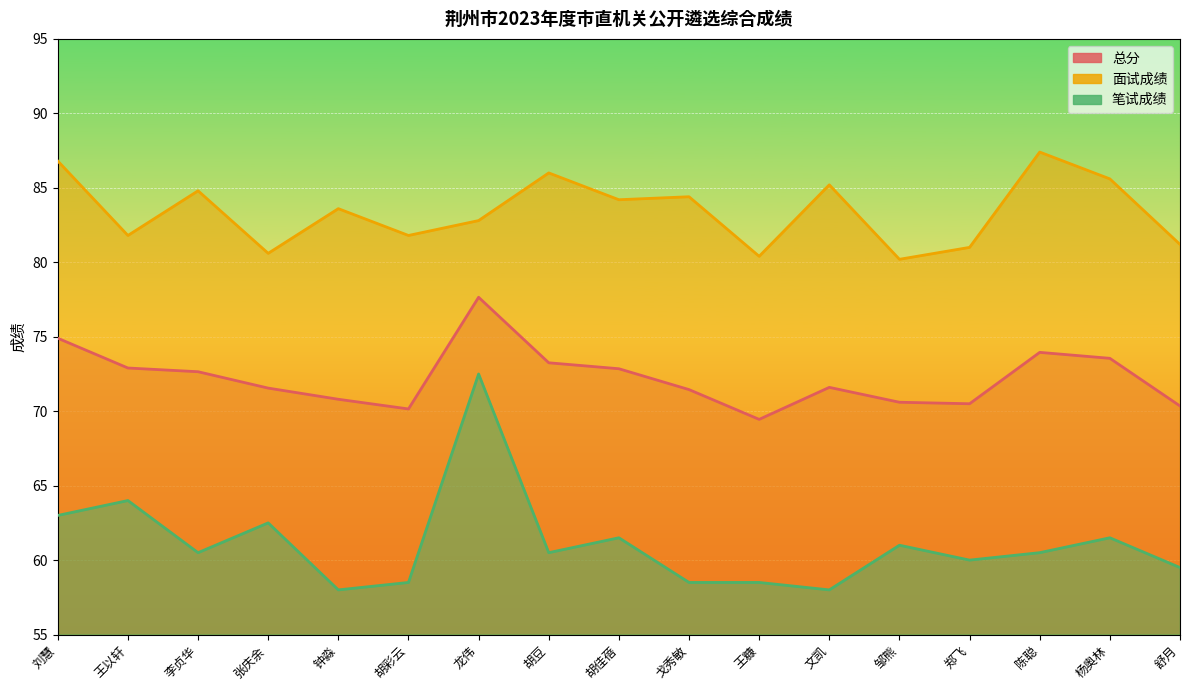

Where is the first local minimum for 笔试成绩?

李贞华